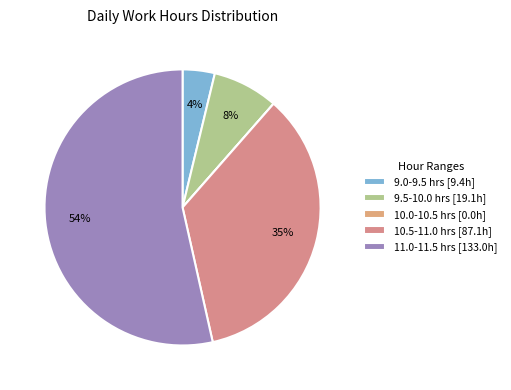

Which slice is the largest?

11.0-11.5 hrs [133.0h]